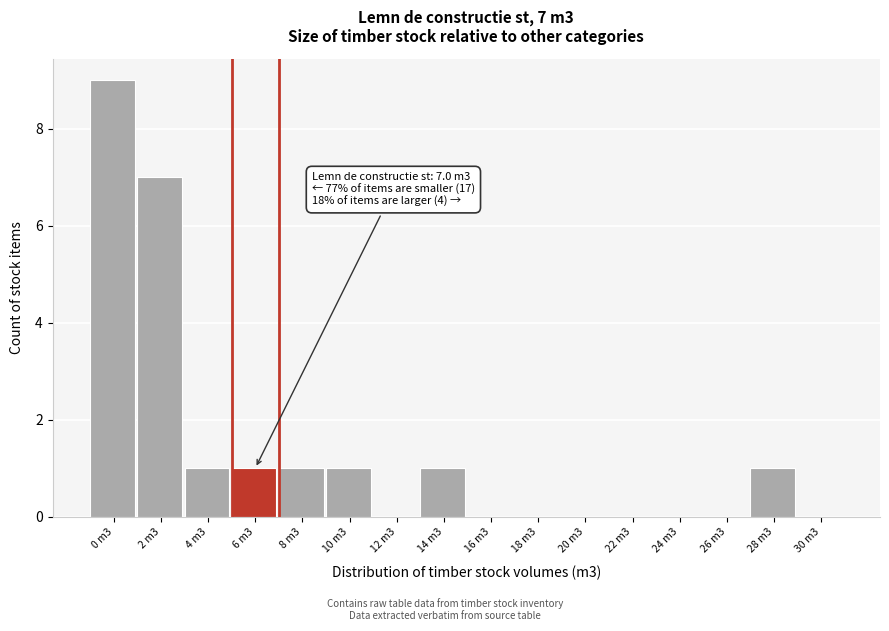

Reading left to right, list all the values displayed in this chart.

0 m3=9	2 m3=7	4 m3=1	6 m3=1	8 m3=1	10 m3=1	12 m3=0	14 m3=1	16 m3=0	18 m3=0	20 m3=0	22 m3=0	24 m3=0	26 m3=0	28 m3=1	30 m3=0